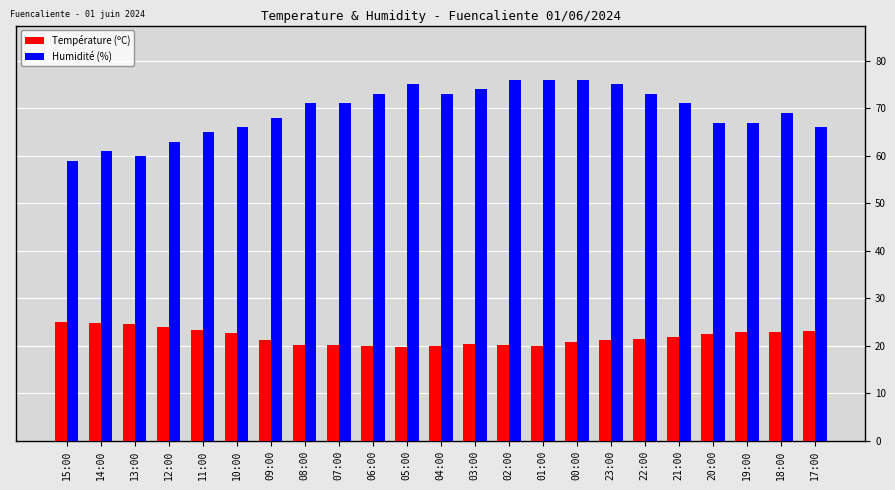

What is the difference between the Température (ºC) values at 06:00 and 05:00?

0.3